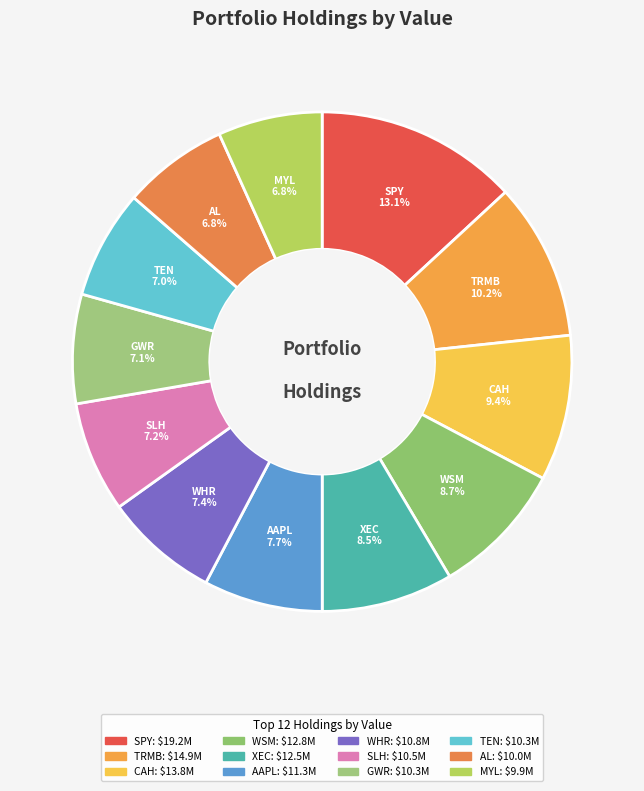

To the nearest percent, what is the average slice percentage?

8%